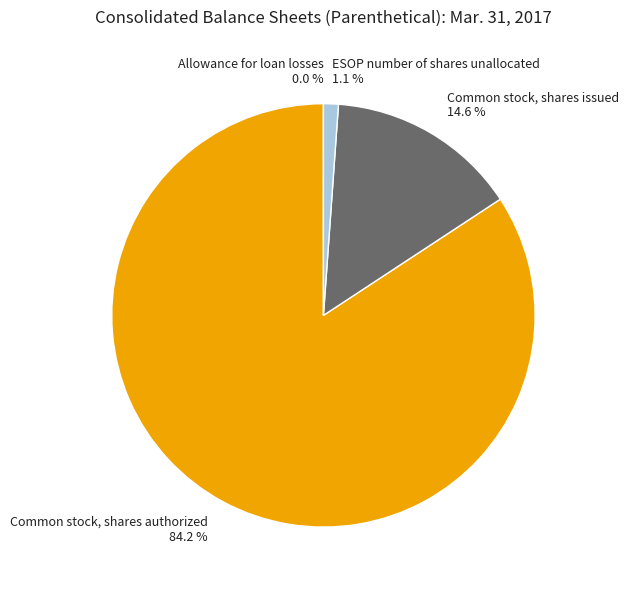

Does any single category account for the majority?

Yes